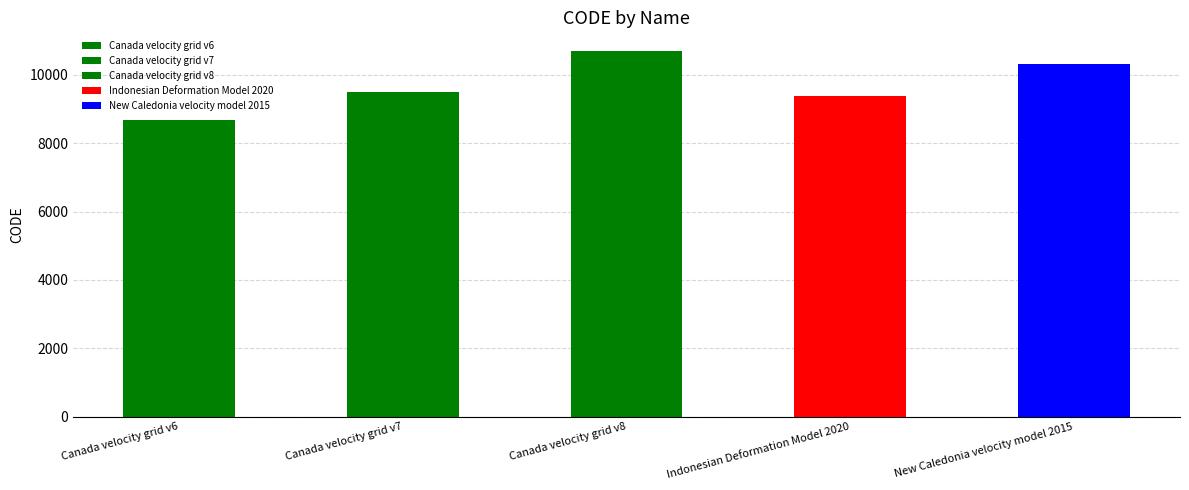

What is the change in value from Canada velocity grid v6 to Canada velocity grid v8?

+2031